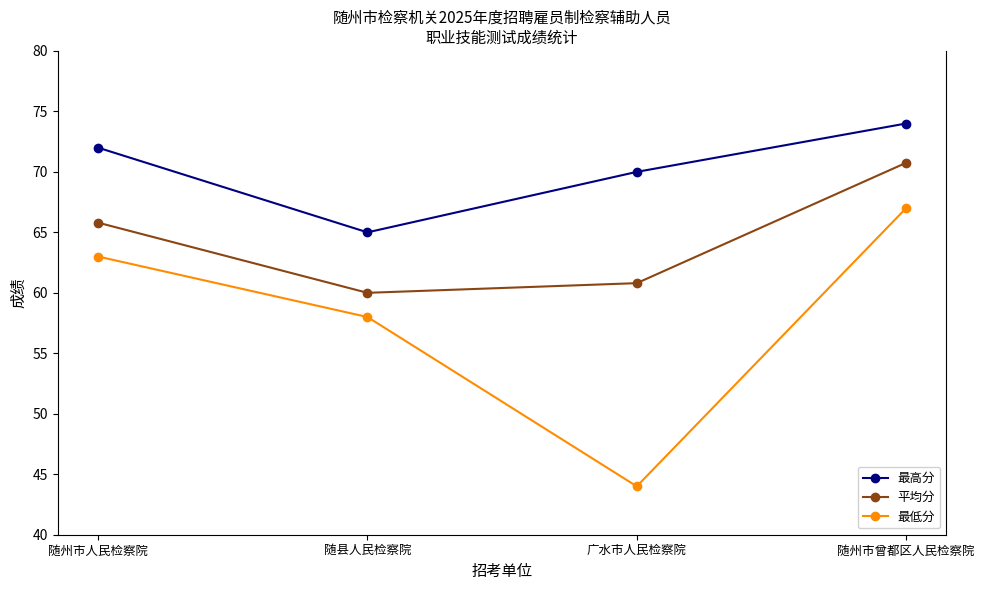

What is the total value across all series at 随州市人民检察院?

200.8